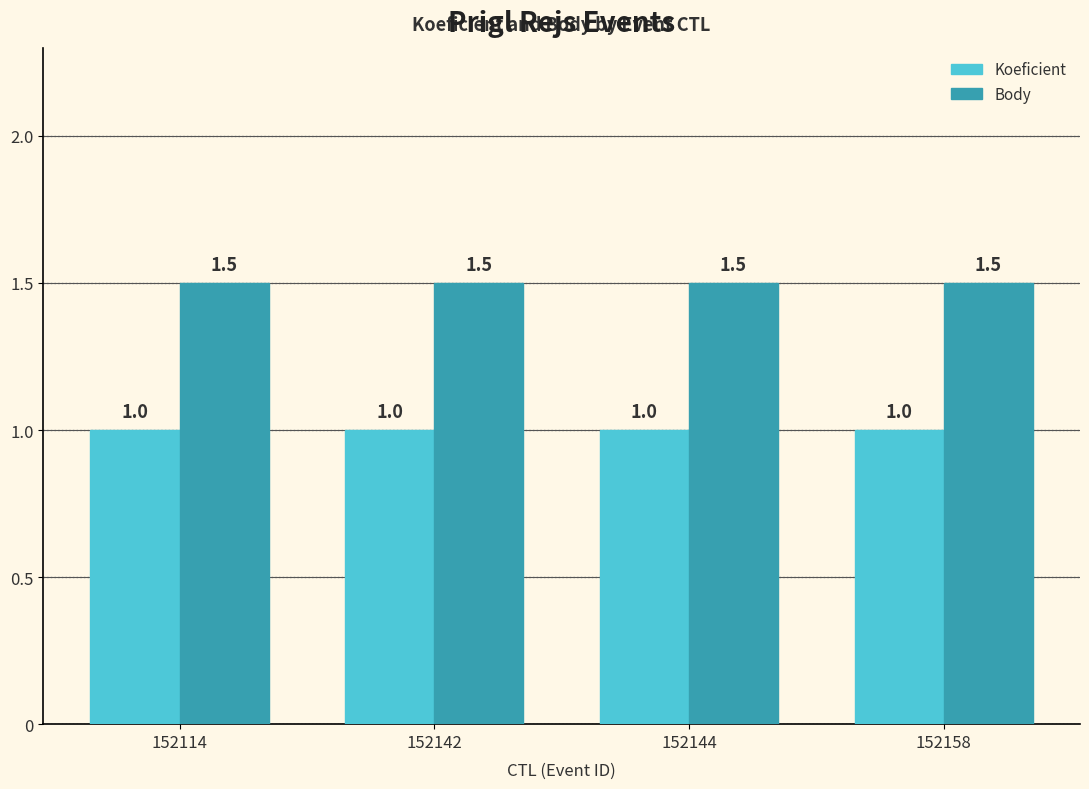

What are all the series names shown in the legend?

Koeficient, Body